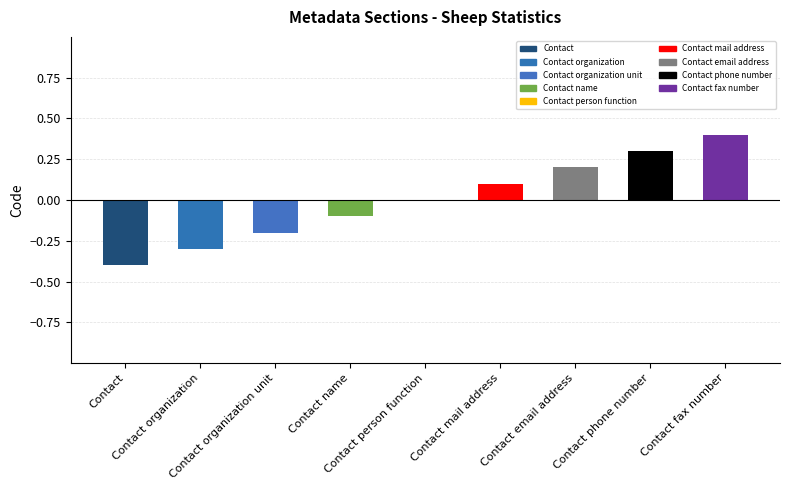

How many bars are there in total?

9